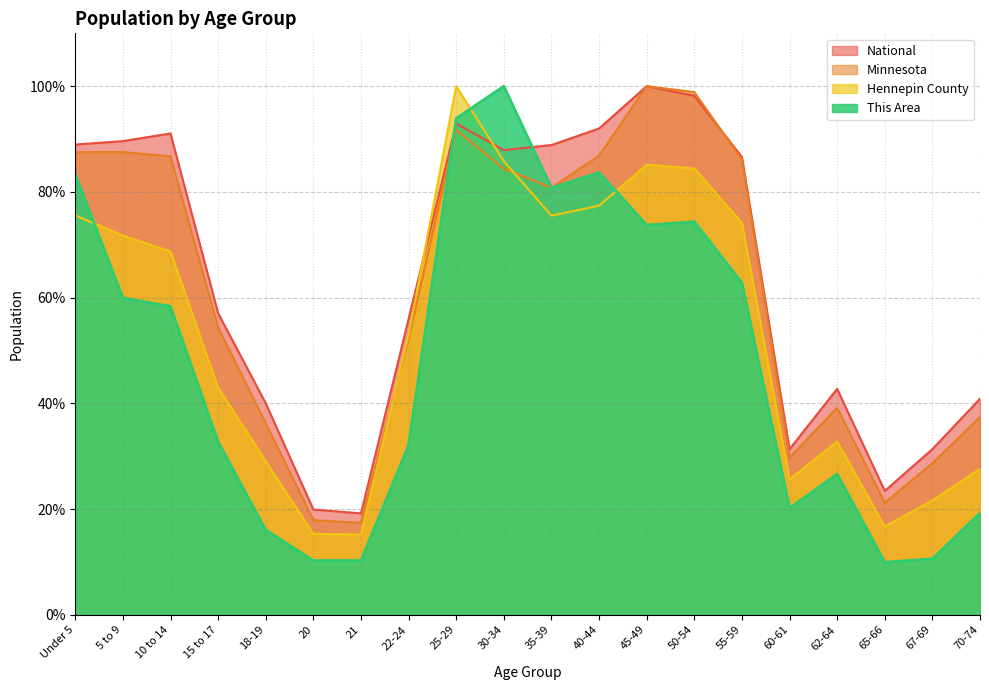

How many data points in National are above 86?

10